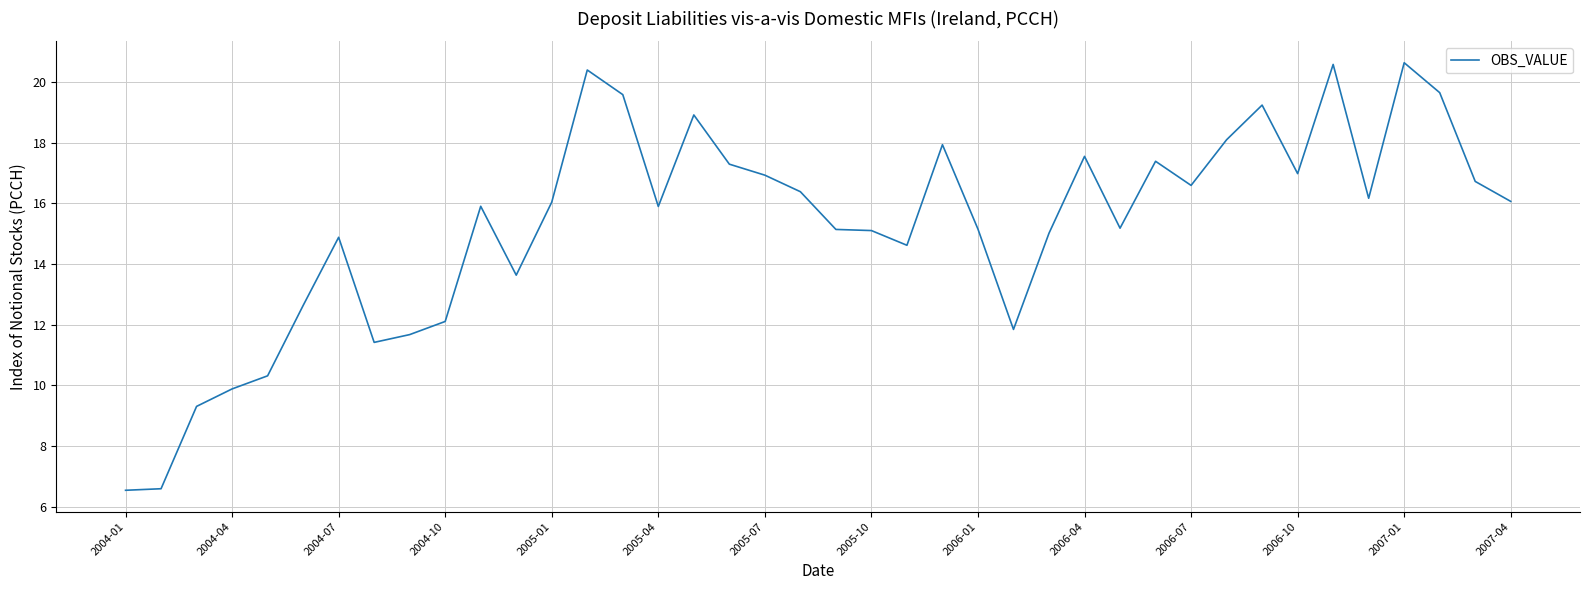

What is the difference between the maximum and minimum values?

14.1